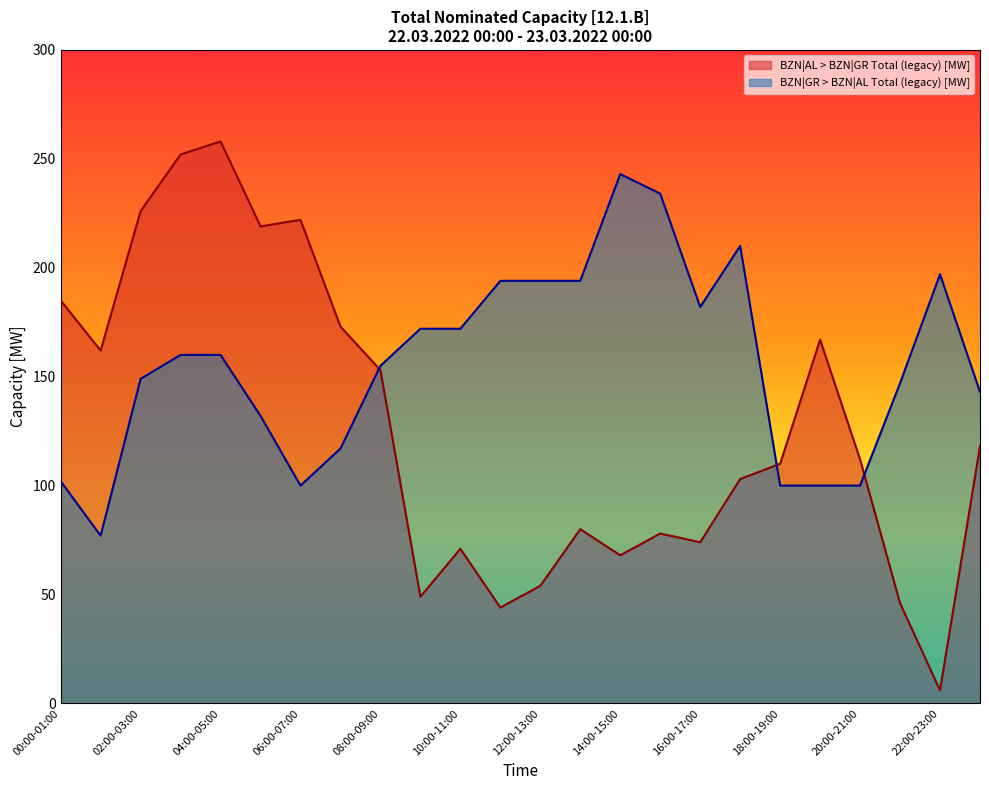

What position from the left is 05:00-06:00?

6